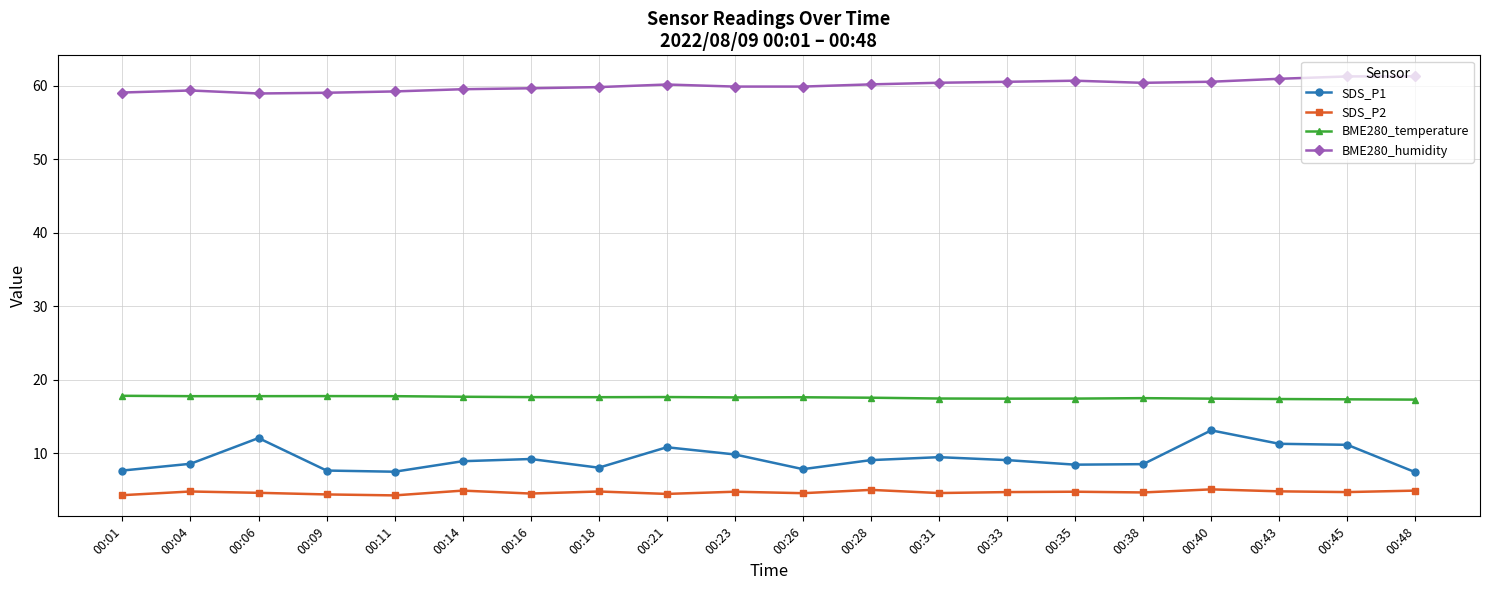

How many categories are shown in the chart?

20